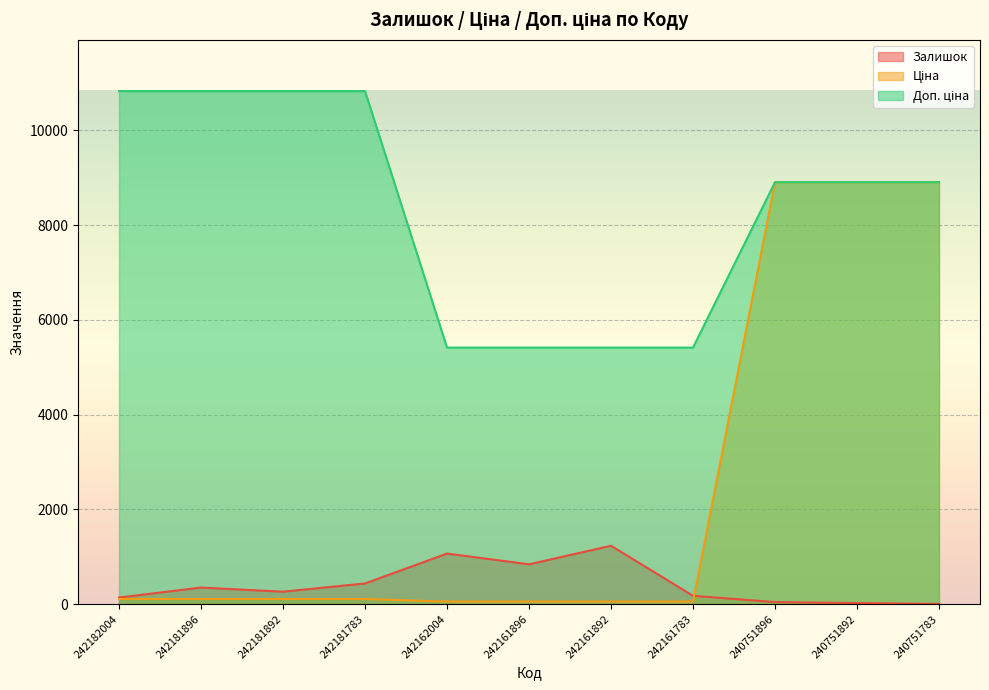

Count the number of data series in this chart.

3